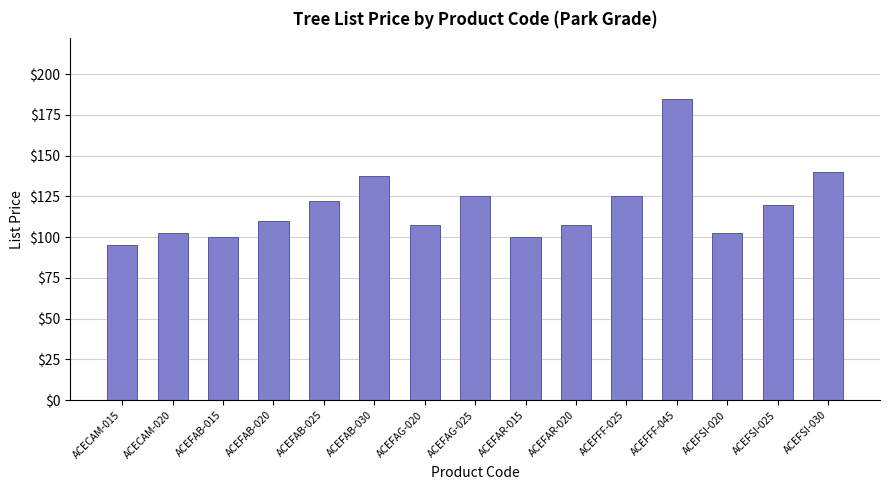

What is the label of the 15th bar from the right?

ACECAM-015